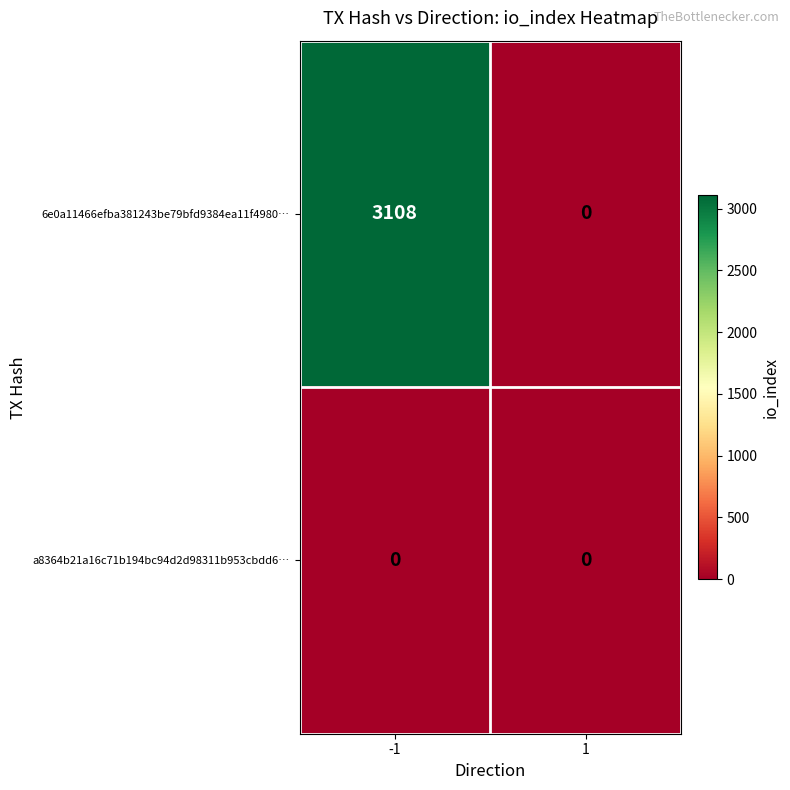

Between -1 and 1, which series saw the biggest shift?

6e0a11466efba381243be79bfd9384ea11f4980…